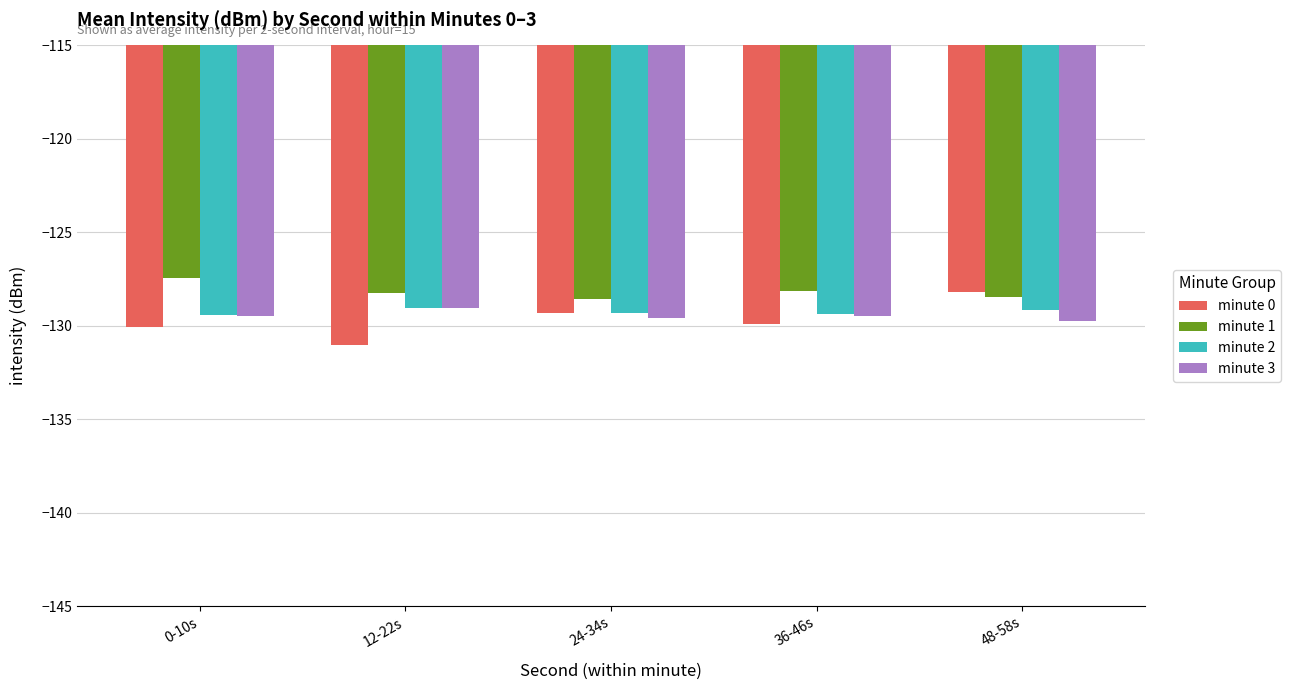

What is the total value across all series at 0-10s?

-516.5